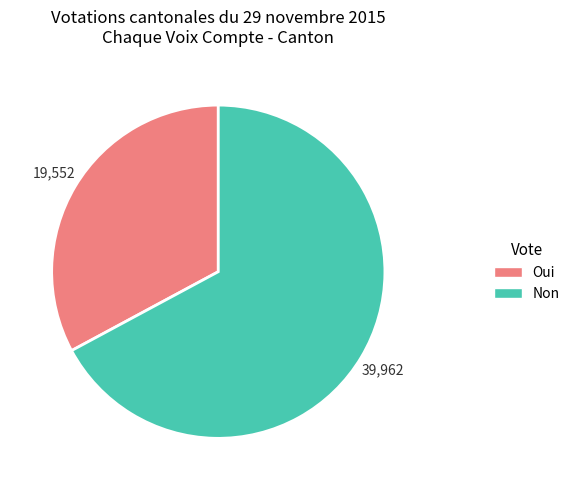

How many segments does this pie chart have?

2